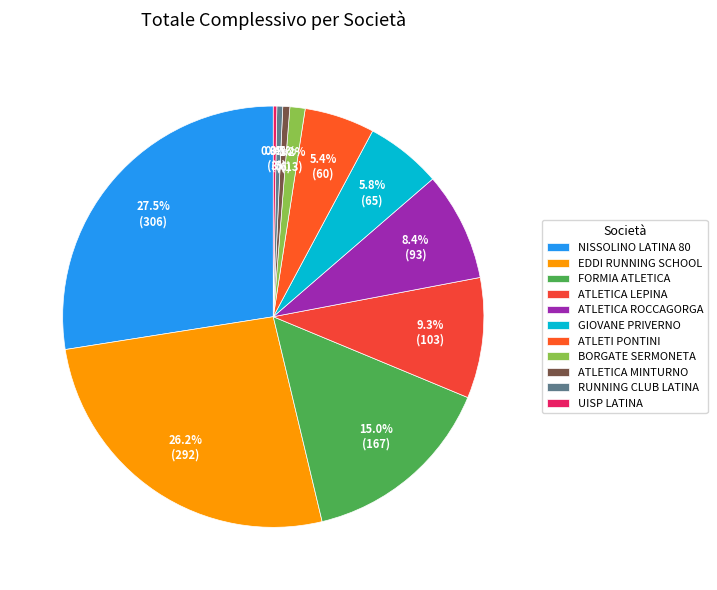

How many segments does this pie chart have?

11